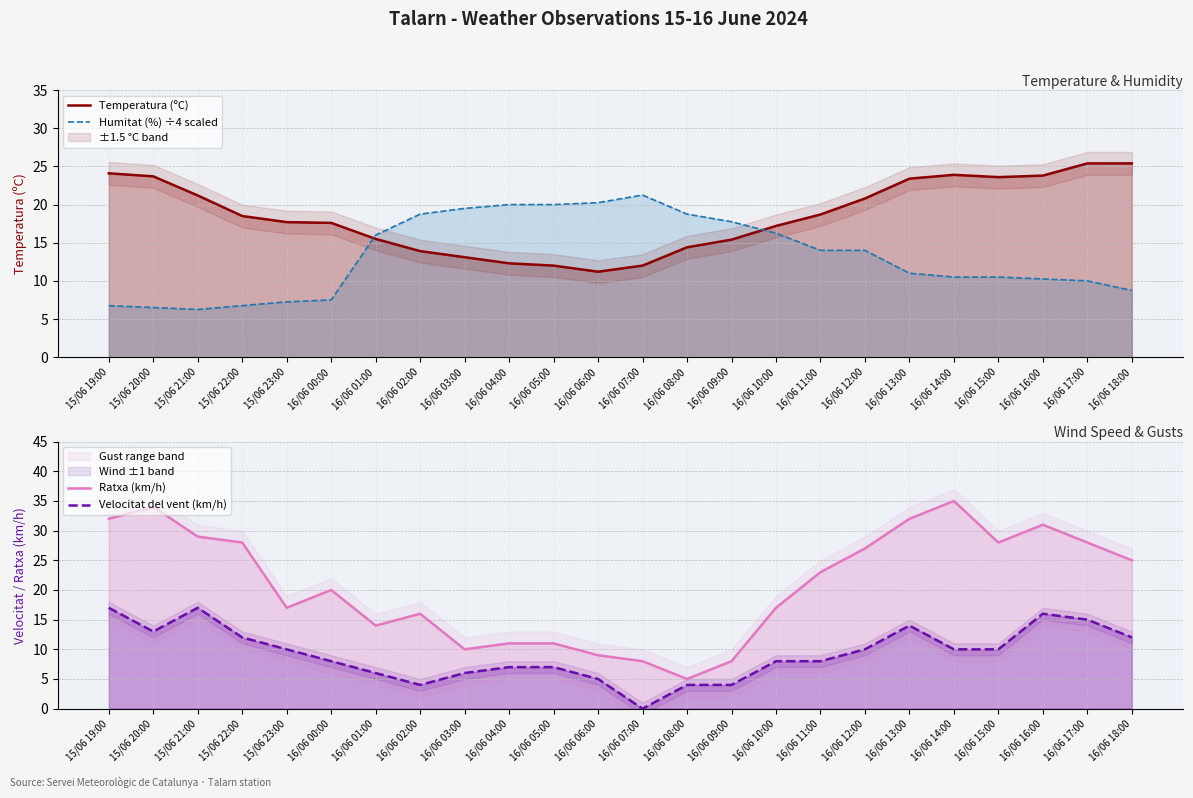

True or false: Ratxa (km/h) has a value of 16.0 at 16/06 02:00.

True